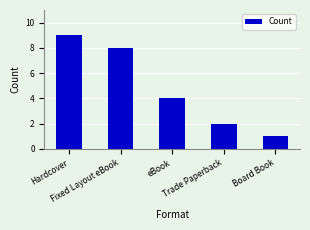

What is the difference between the second highest and minimum values?

7